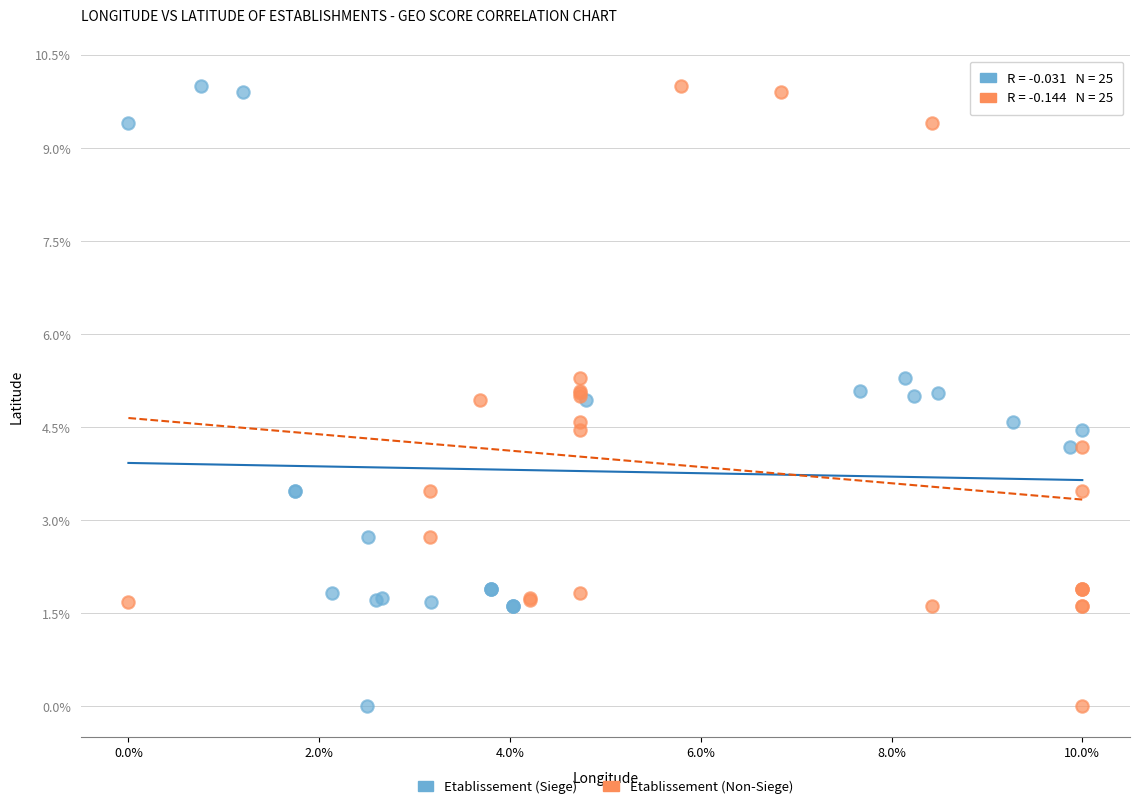

What are all the series names shown in the legend?

Etablissement (Siege), Etablissement (Non-Siege)